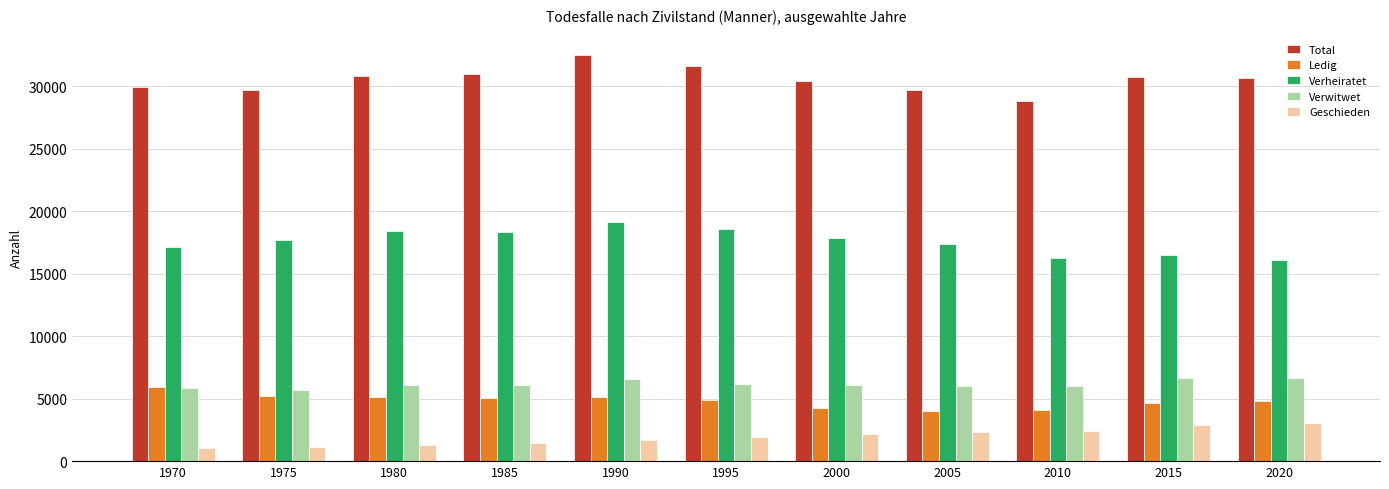

What is the value of the Geschieden bar at the 5th from the left?

1680